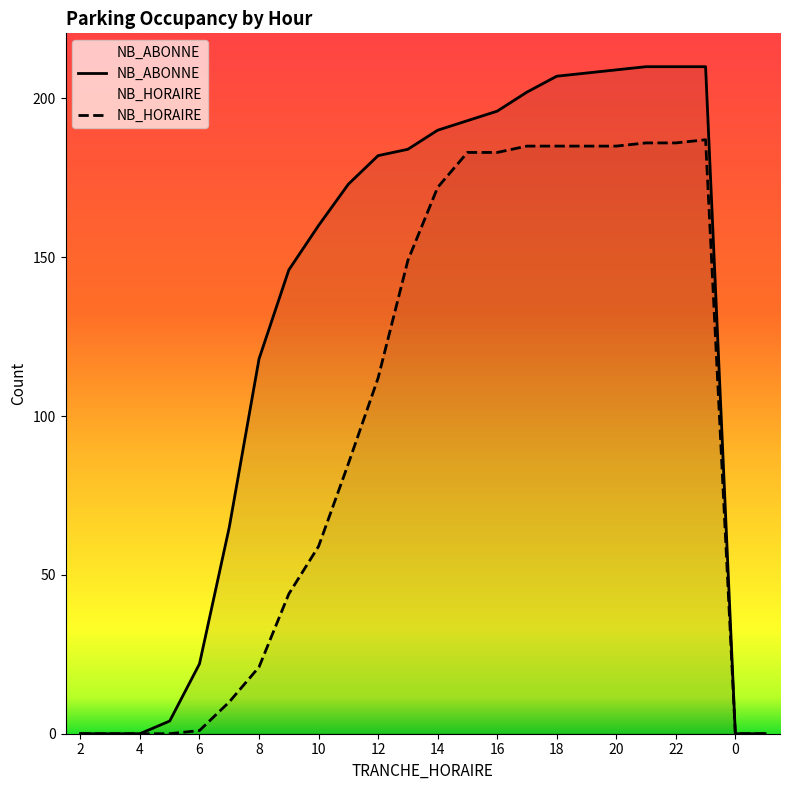

What is the difference between the highest and lowest values at 22?

24